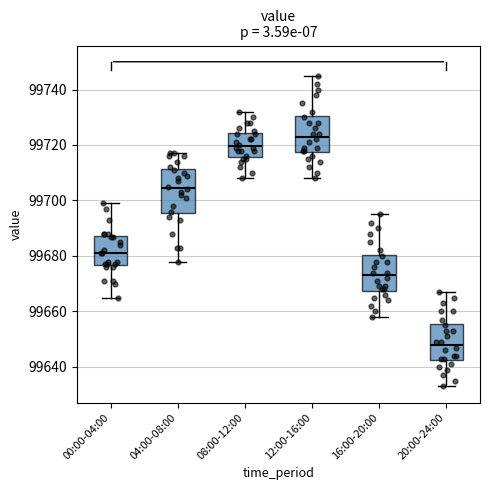

Reading left to right, transcribe this box plot: for each box, give where its median line is, the range the box spans, and where its two whiskers end, as read against the y-axis. The values are not printed on the chart, so give them approximately, as read against the axis.

00:00-04:00: median 99682, box 99676 to 99688, whiskers 99666 to 99700
04:00-08:00: median 99704, box 99696 to 99712, whiskers 99678 to 99718
08:00-12:00: median 99720, box 99716 to 99724, whiskers 99708 to 99732
12:00-16:00: median 99724, box 99718 to 99730, whiskers 99708 to 99746
16:00-20:00: median 99674, box 99668 to 99680, whiskers 99658 to 99696
20:00-24:00: median 99648, box 99642 to 99656, whiskers 99634 to 99668